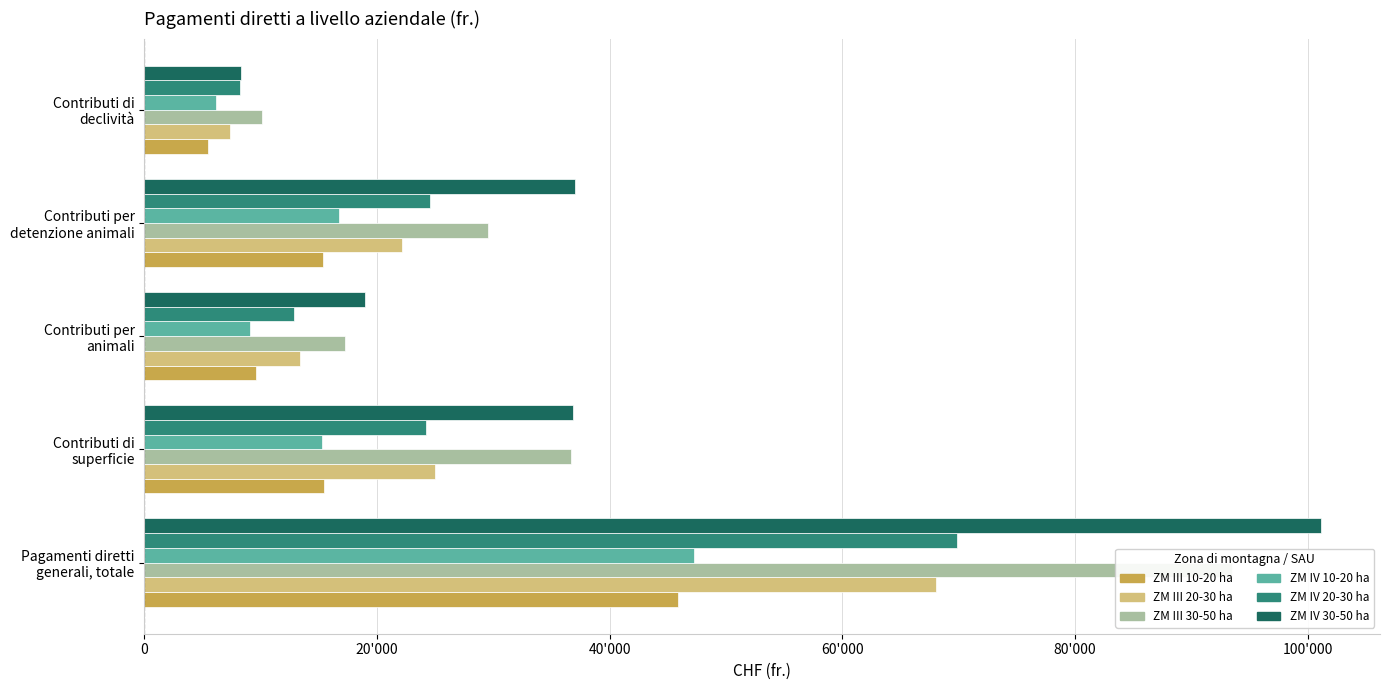

What value does the ZM IV 20-30 ha series have at Contributi per animali, to the nearest 50?

12900